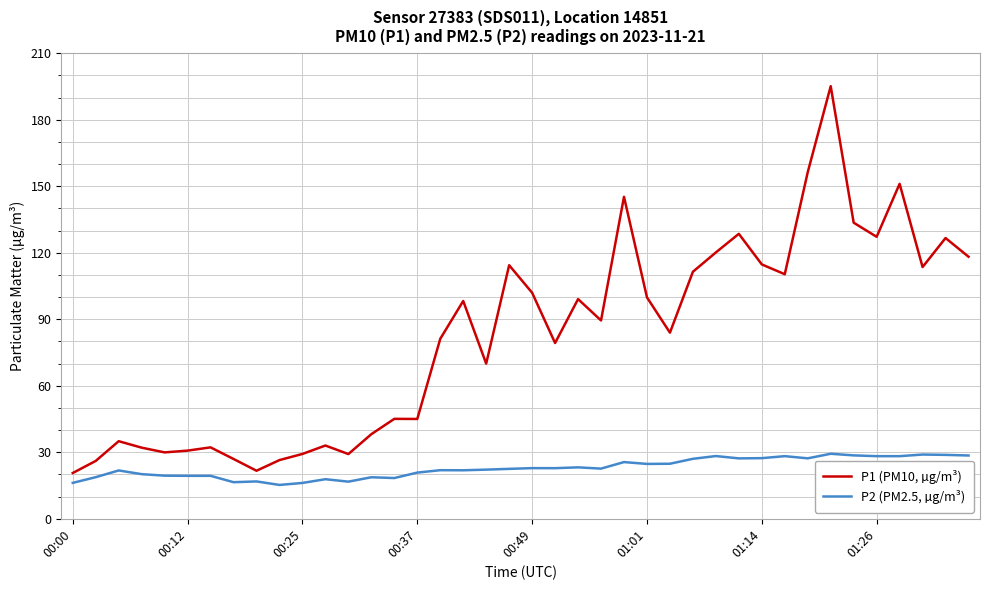

Which series has the largest range (max minus min)?

P1 (PM10, µg/m³)